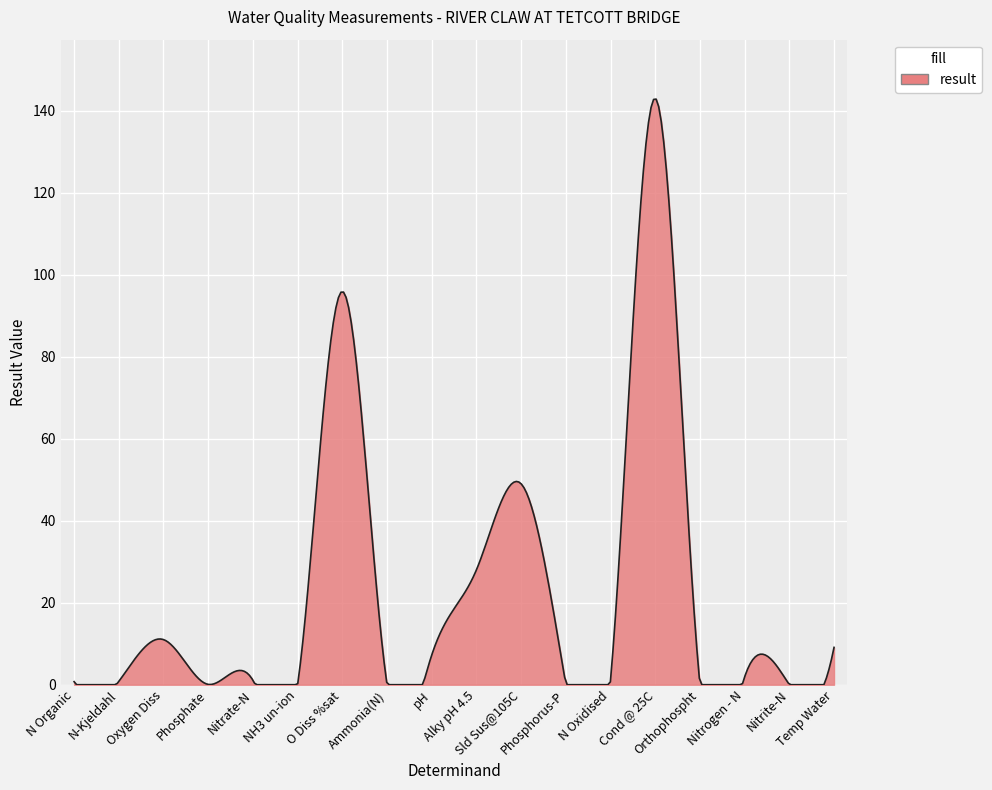

What is the maximum value shown in the chart?

142.8